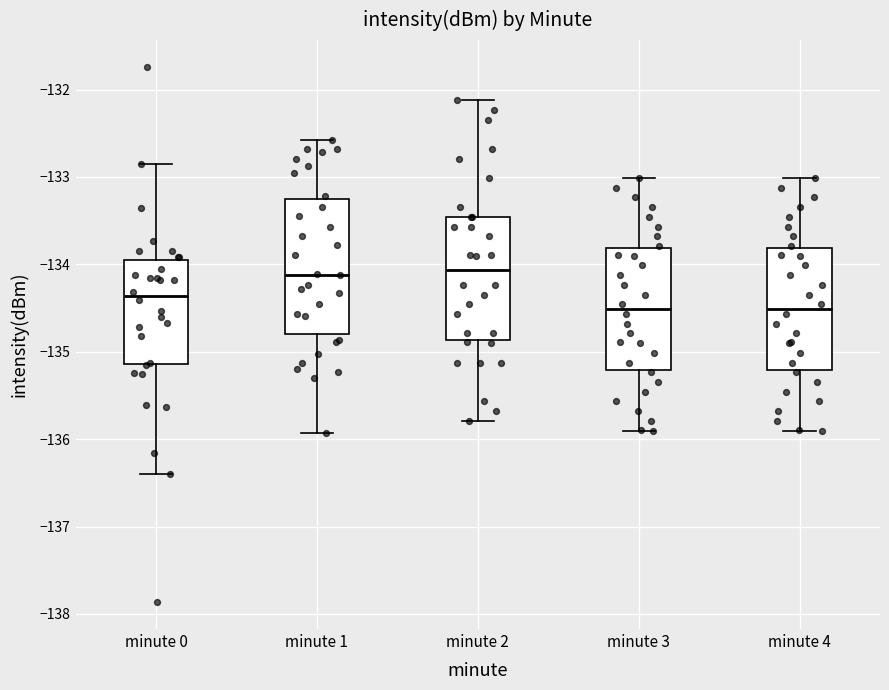

Reading left to right, transcribe this box plot: for each box, give where its median line is, the range the box spans, and where its two whiskers end, as read against the y-axis. The values are not printed on the chart, so give them approximately, as read against the axis.

minute 0: median -134.4, box -135.1 to -134.0, whiskers -136.4 to -132.8
minute 1: median -134.1, box -134.8 to -133.2, whiskers -135.9 to -132.6
minute 2: median -134.1, box -134.9 to -133.5, whiskers -135.8 to -132.1
minute 3: median -134.5, box -135.2 to -133.8, whiskers -135.9 to -133.0
minute 4: median -134.5, box -135.2 to -133.8, whiskers -135.9 to -133.0